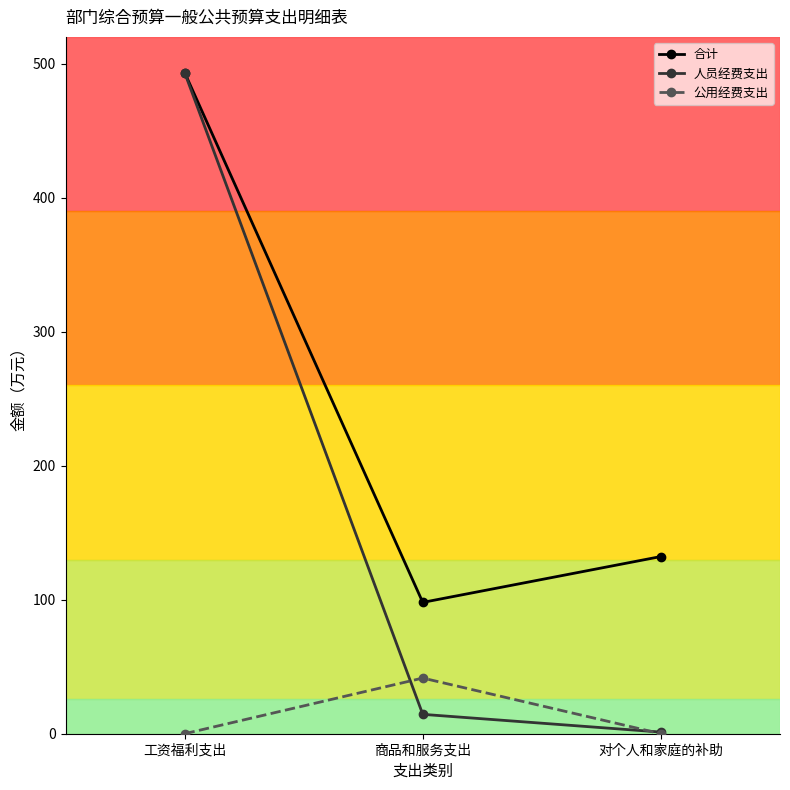

What is the average value of the 合计 series?

241.2